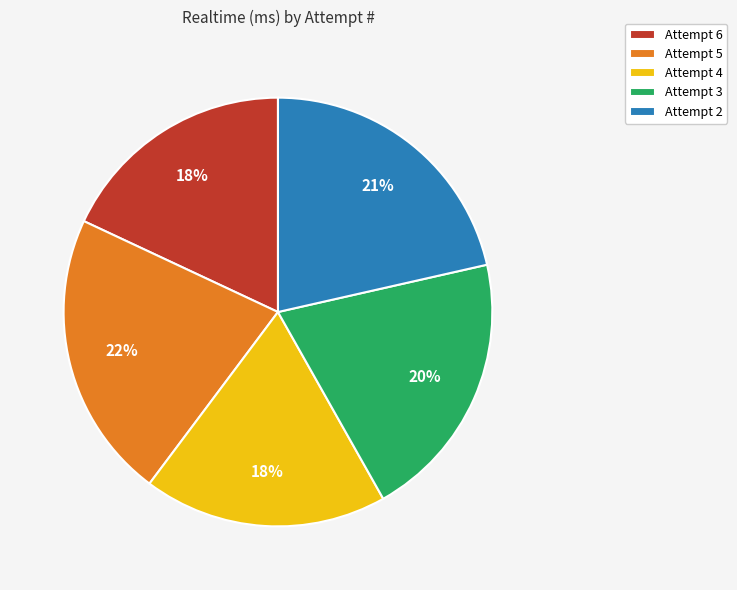

True or false: Attempt 2 accounts for 36% of the total.

False